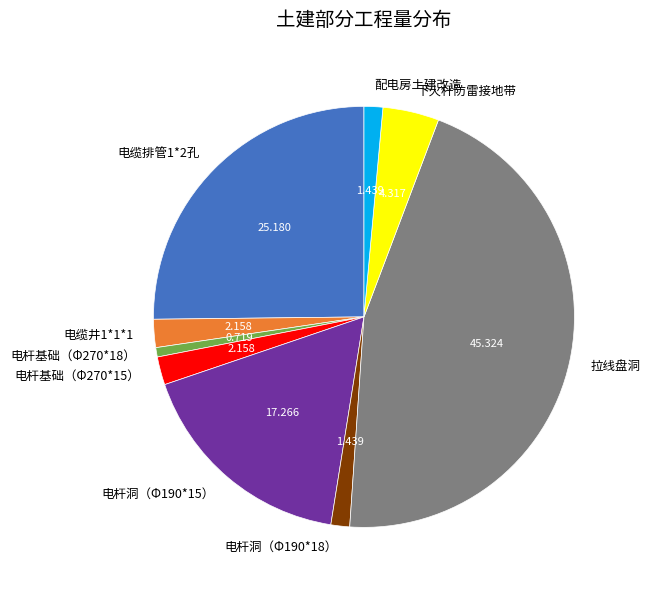

What is the ratio of the value at 电缆排管1*2孔 to the value at 电杆洞（Φ190*15）?

1.5